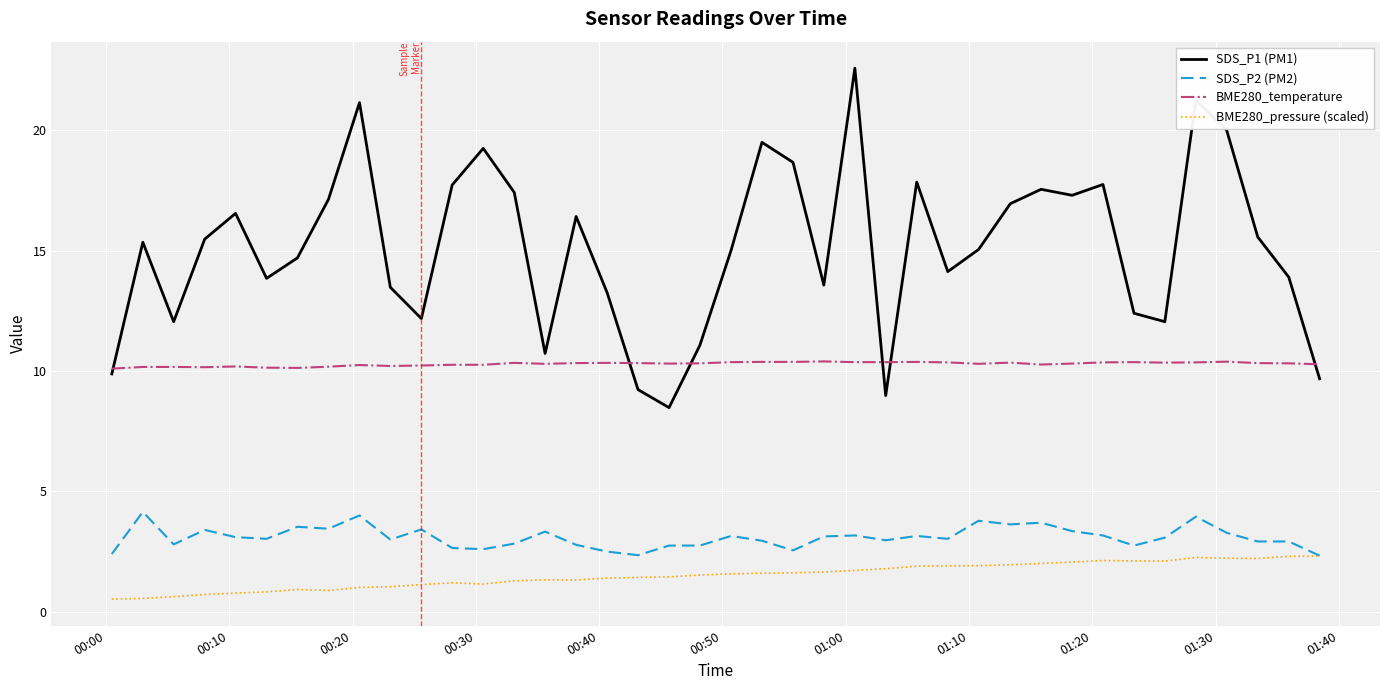

Which series has the widest spread of values?

SDS_P1 (PM1)